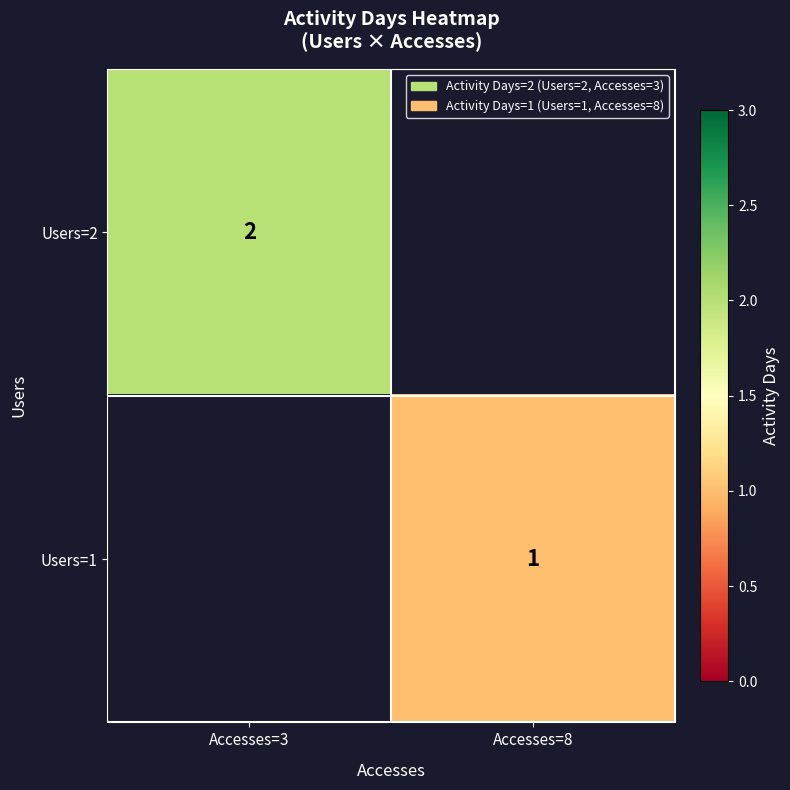

Is the value of Users=2 at Accesses=3 greater than the value of Users=1 at Accesses=8?

Yes